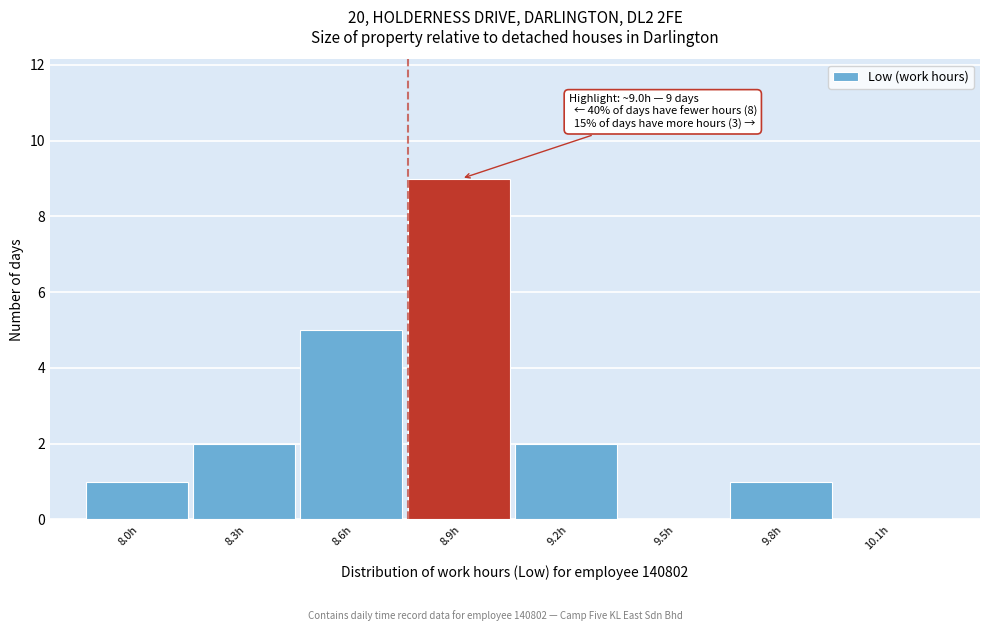

Reading left to right, transcribe all the data shown in this chart.

8.0h=1	8.3h=2	8.6h=5	8.9h=9	9.2h=2	9.5h=0	9.8h=1	10.1h=0